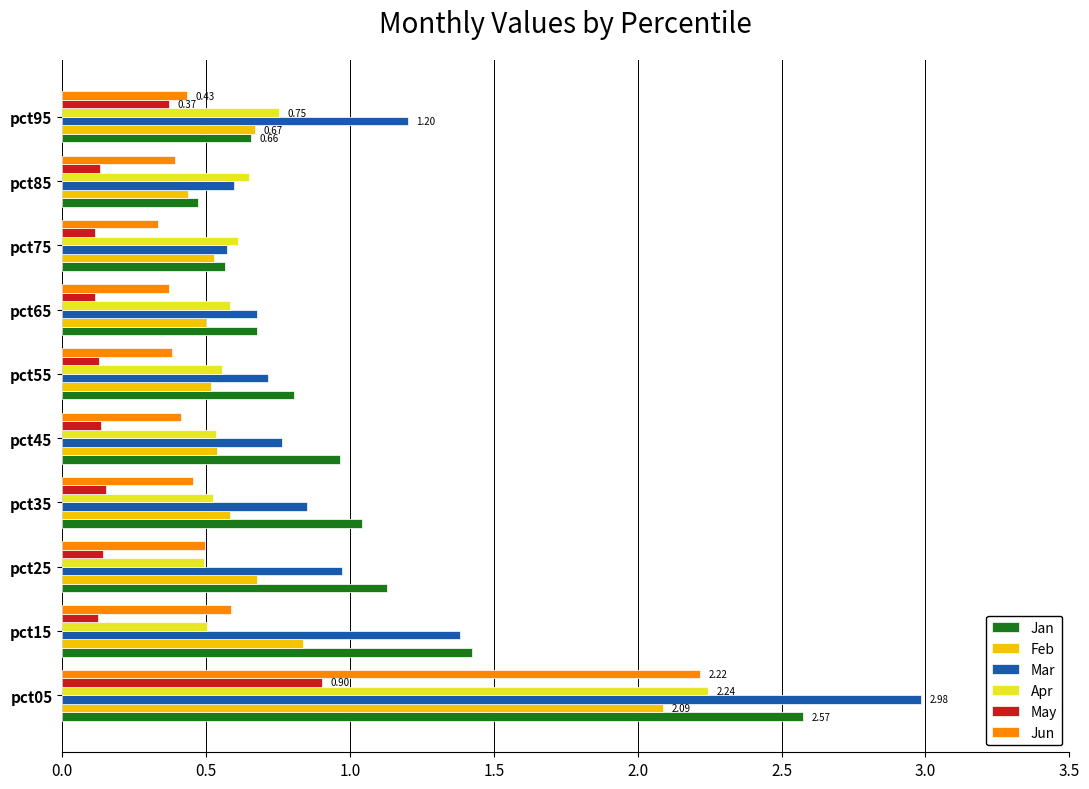

Between pct85 and pct95, which series saw the biggest shift?

Mar